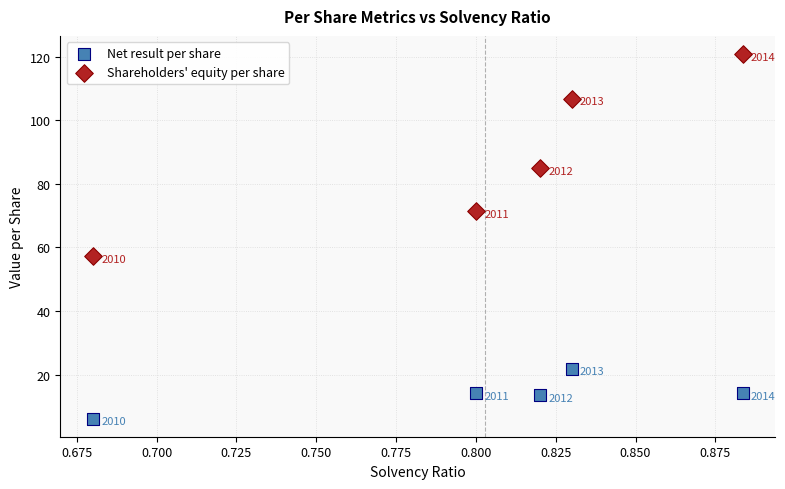

Across all data points, what is the average X value?

0.8